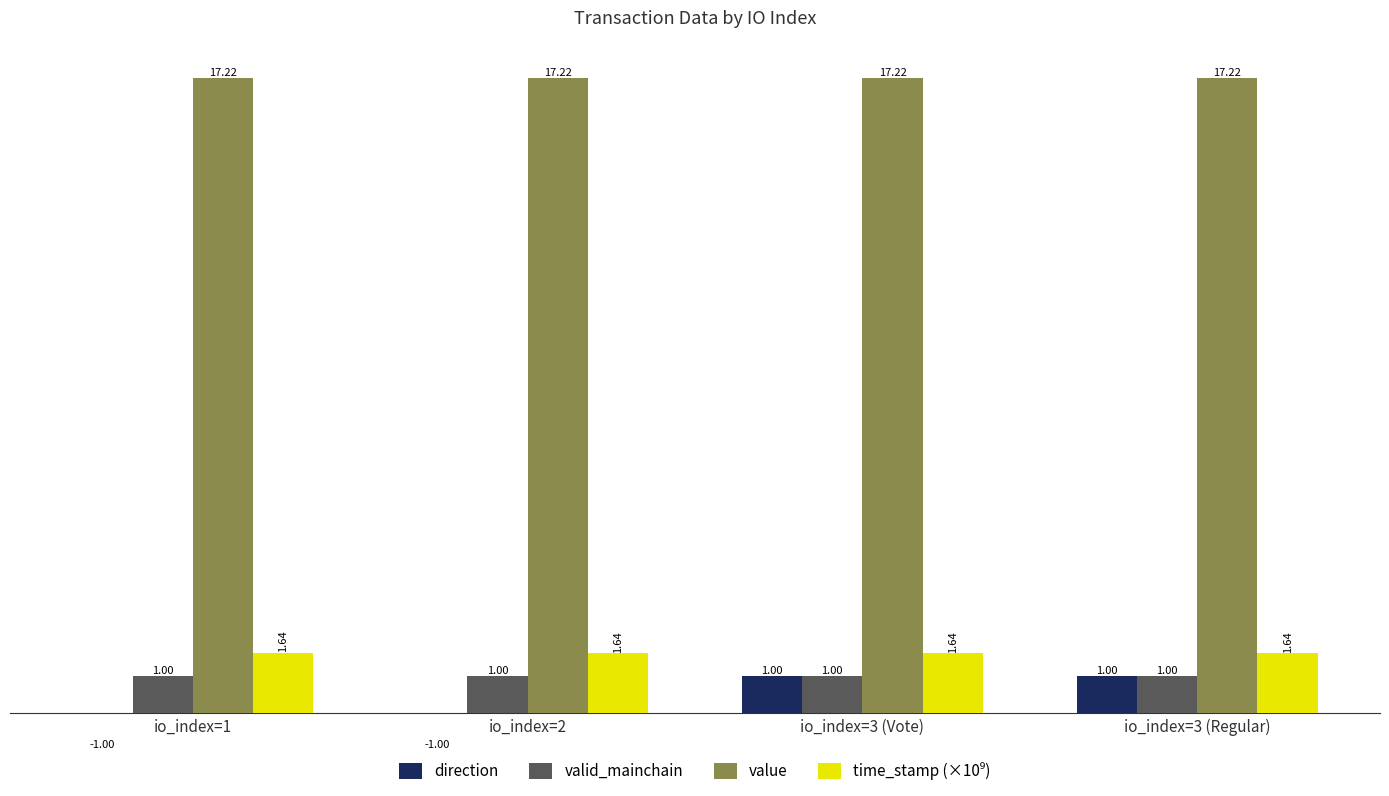

What is the difference between the highest and lowest values at io_index=1?

18.2